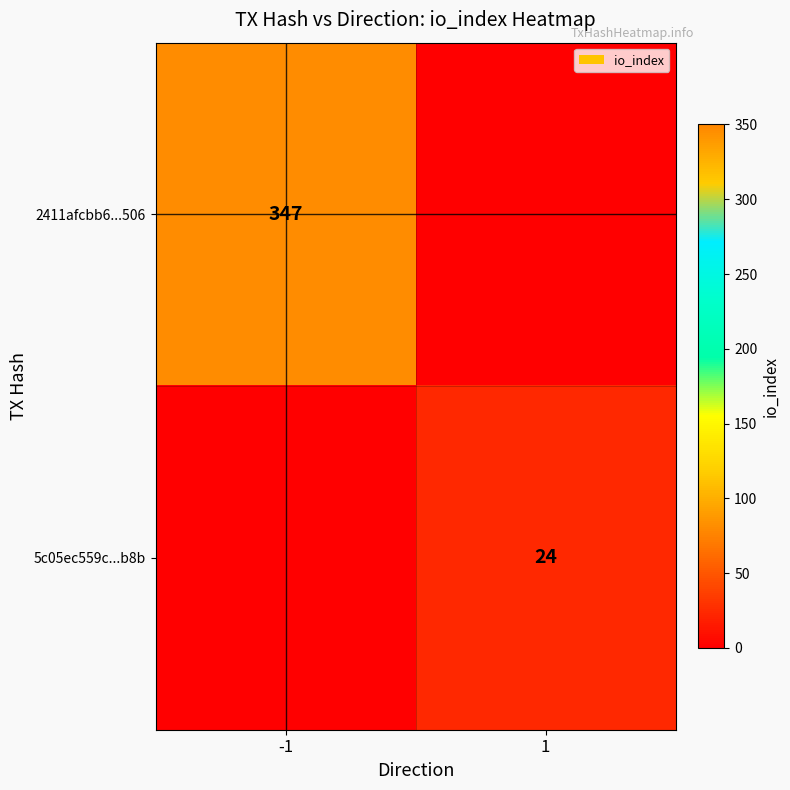

The 2411afcbb6...506 series shows 494 at -1. True or false?

False